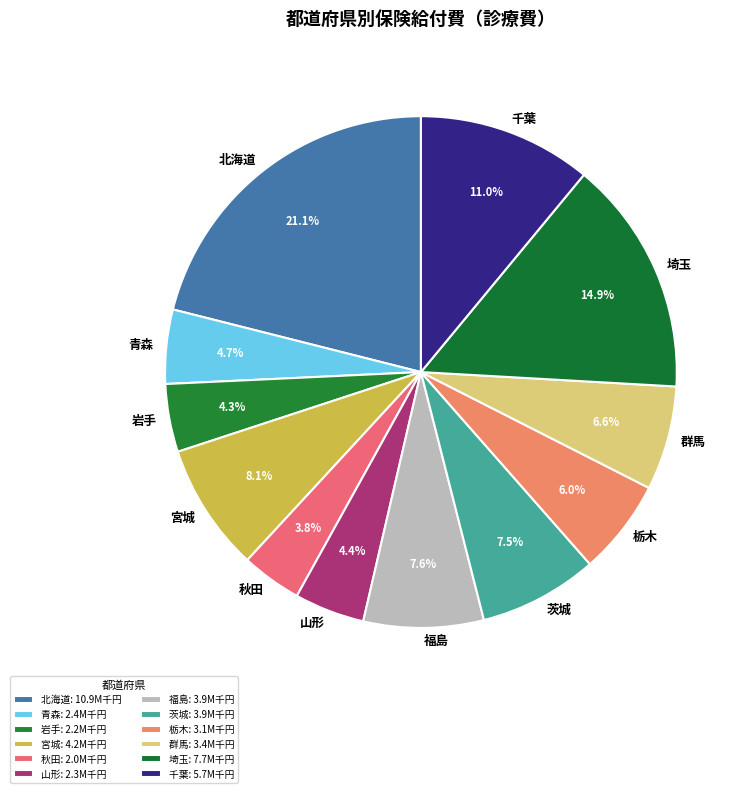

Is it true that 北海道 is 14% of the pie?

False